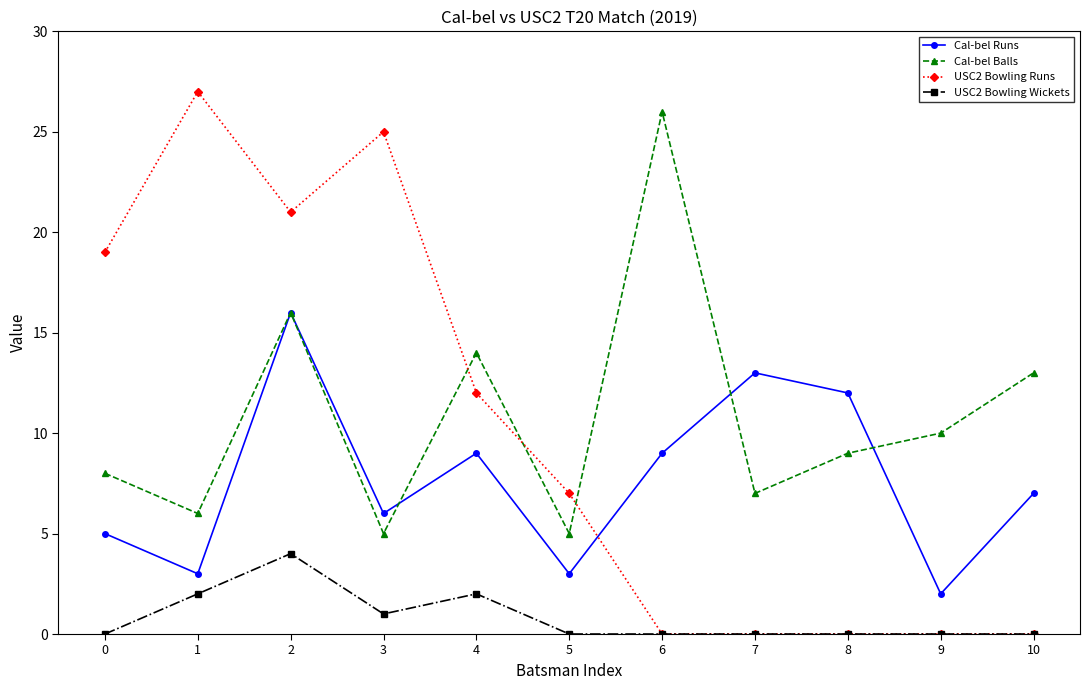

Reading left to right, extract all data points from this chart.

Cal-bel Runs: 0=5	1=3	2=16	3=6	4=9	5=3	6=9	7=13	8=12	9=2	10=7
Cal-bel Balls: 0=8	1=6	2=16	3=5	4=14	5=5	6=26	7=7	8=9	9=10	10=13
USC2 Bowling Runs: 0=19	1=27	2=21	3=25	4=12	5=7	6=0	7=0	8=0	9=0	10=0
USC2 Bowling Wickets: 0=0	1=2	2=4	3=1	4=2	5=0	6=0	7=0	8=0	9=0	10=0